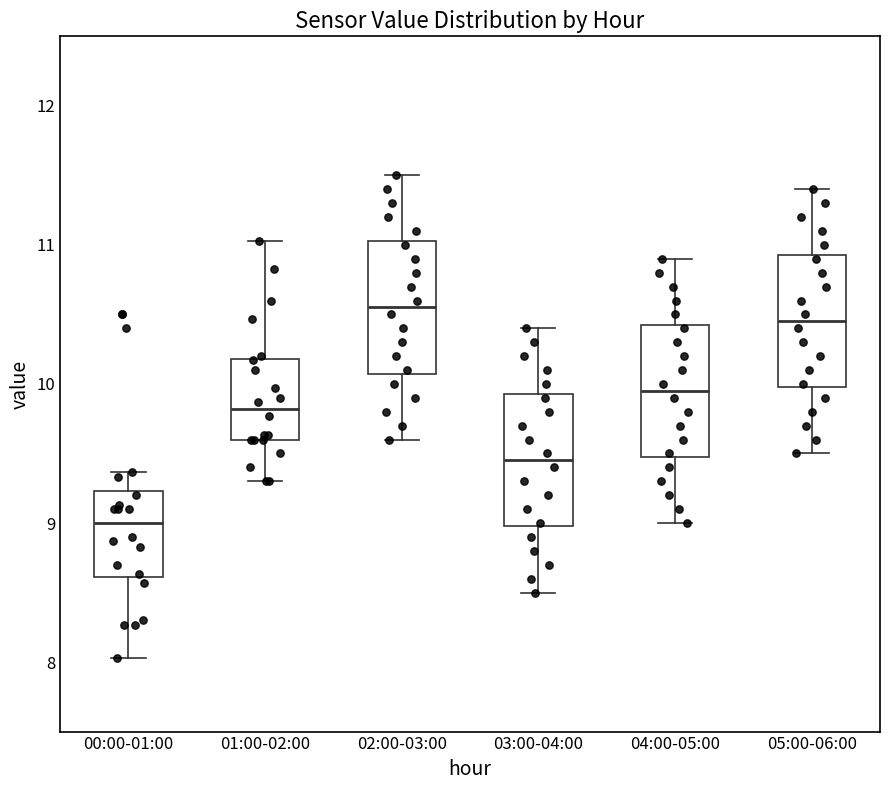

Where is the upper edge of the box for 04:00-05:00 on the y-axis? The values are not printed on the chart, so give them approximately, as read against the axis.

10.4